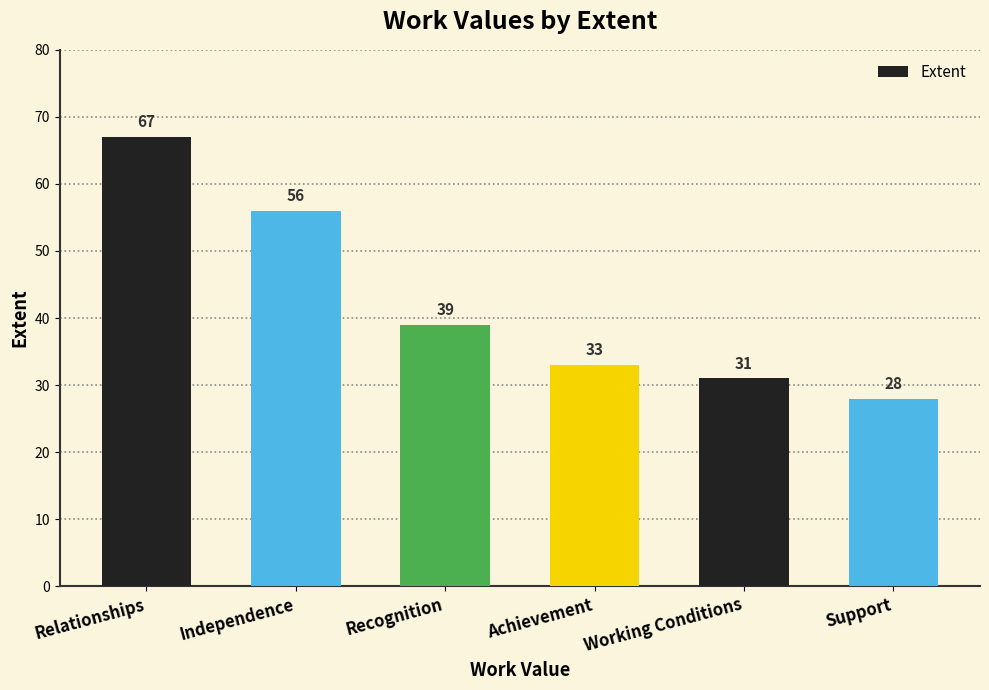

What is the maximum value shown in the chart?

67